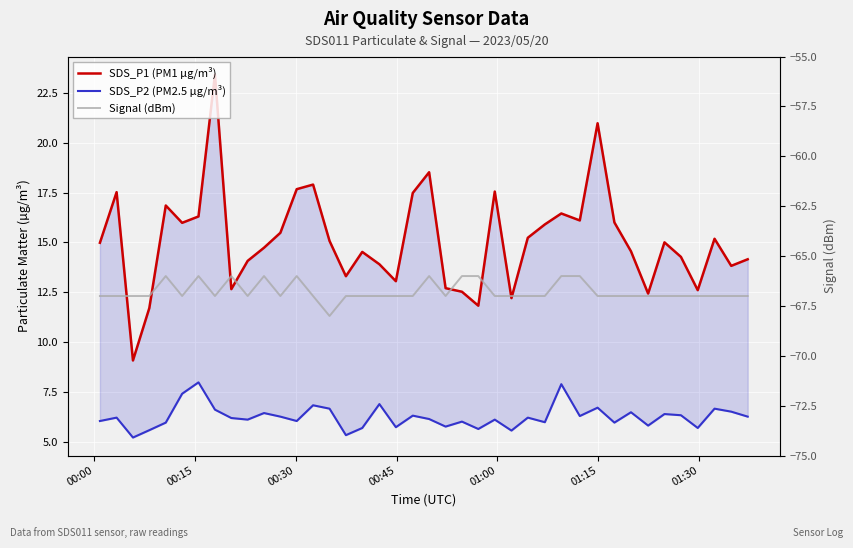

How many interior local peaks does the SDS_P2 (PM2.5 µg/m³) series have?

14